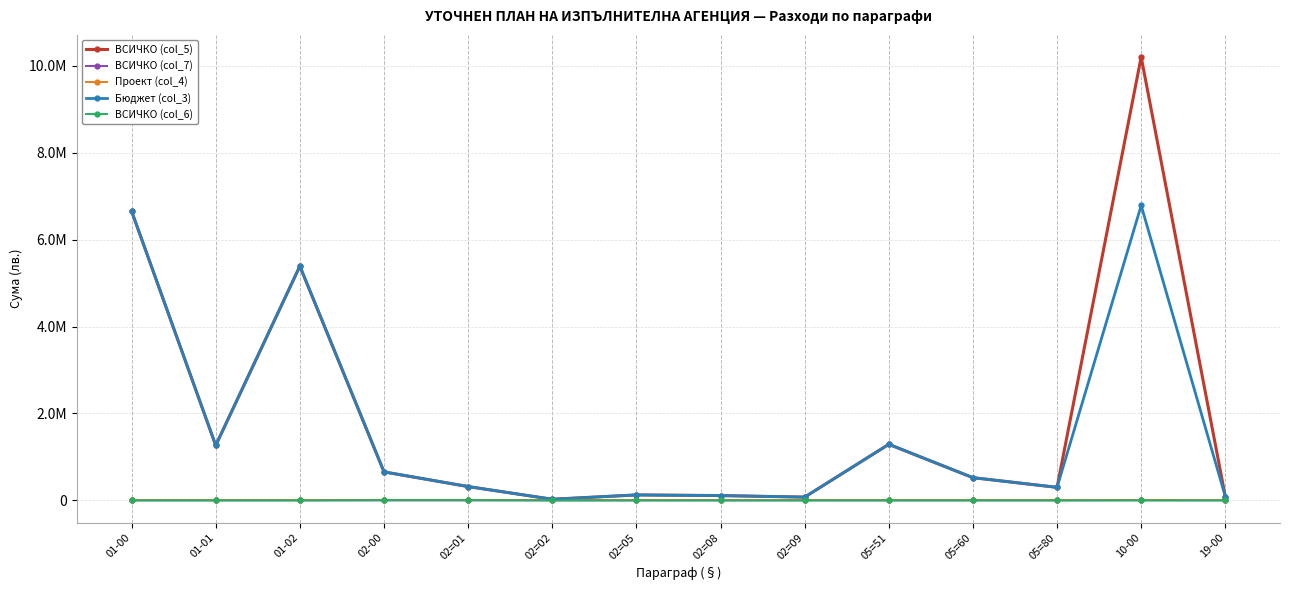

The Бюджет (col_3) series shows 1290169 at 05=51. True or false?

True